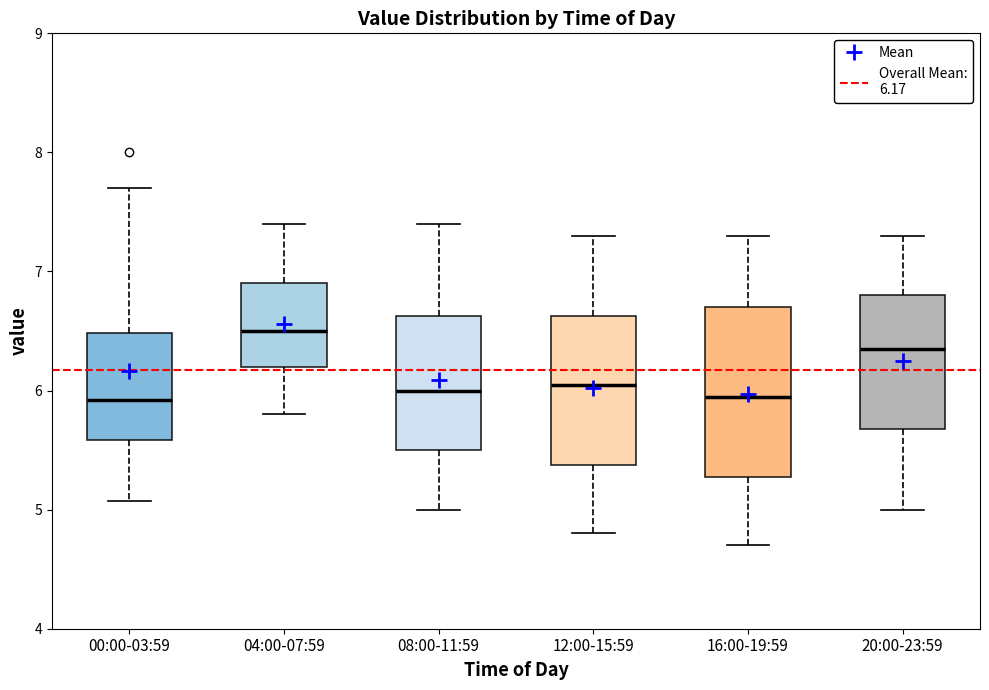

Where does the median line of the box for 20:00-23:59 sit on the y-axis? The values are not printed on the chart, so give them approximately, as read against the axis.

6.4